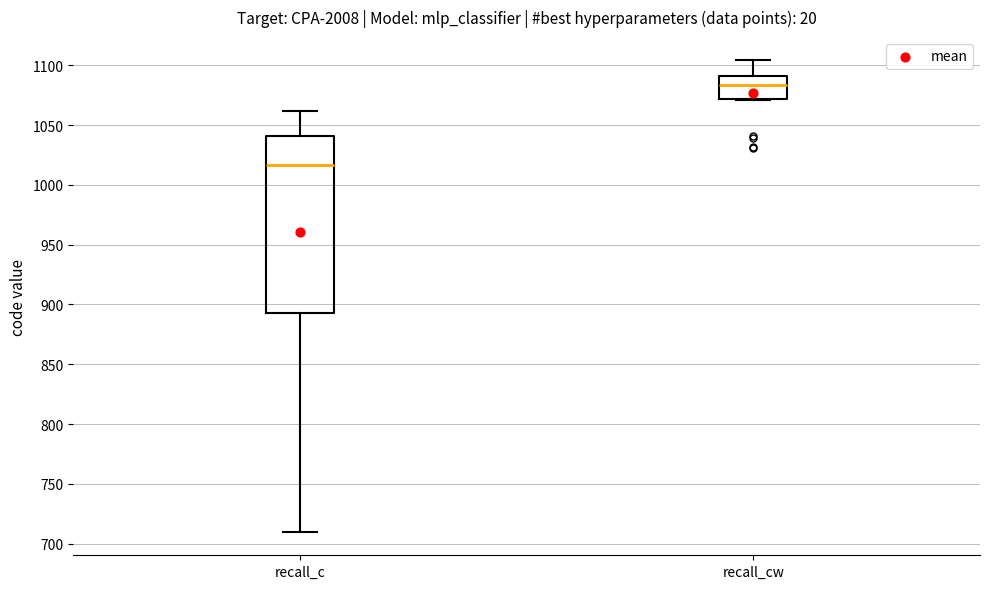

Reading left to right, transcribe this box plot: for each box, give where its median line is, the range the box spans, and where its two whiskers end, as read against the y-axis. The values are not printed on the chart, so give them approximately, as read against the axis.

recall_c: median 1015, box 895 to 1040, whiskers 710 to 1060
recall_cw: median 1085, box 1070 to 1090, whiskers 1070 to 1105